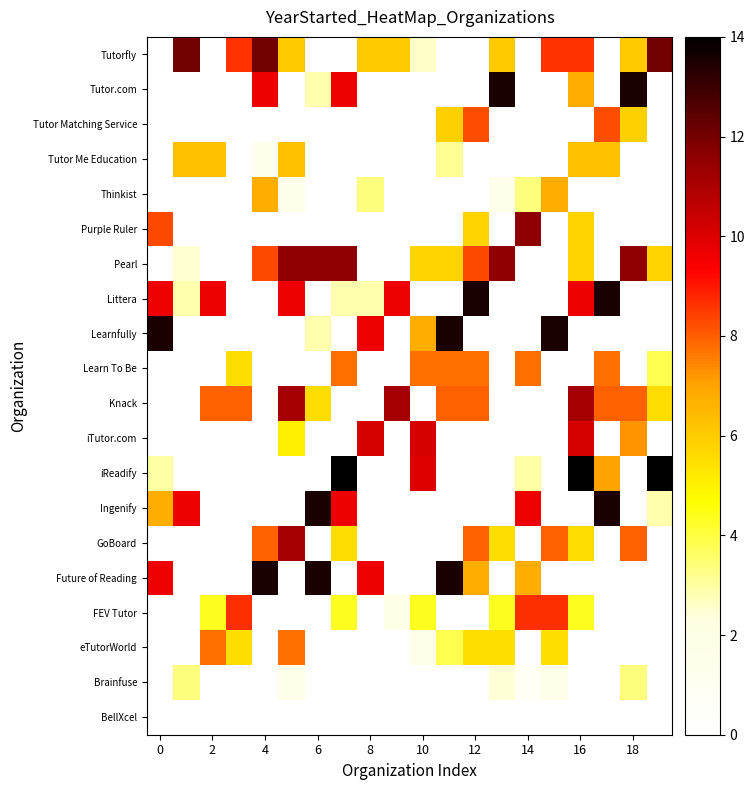

How many series are shown in this chart?

20